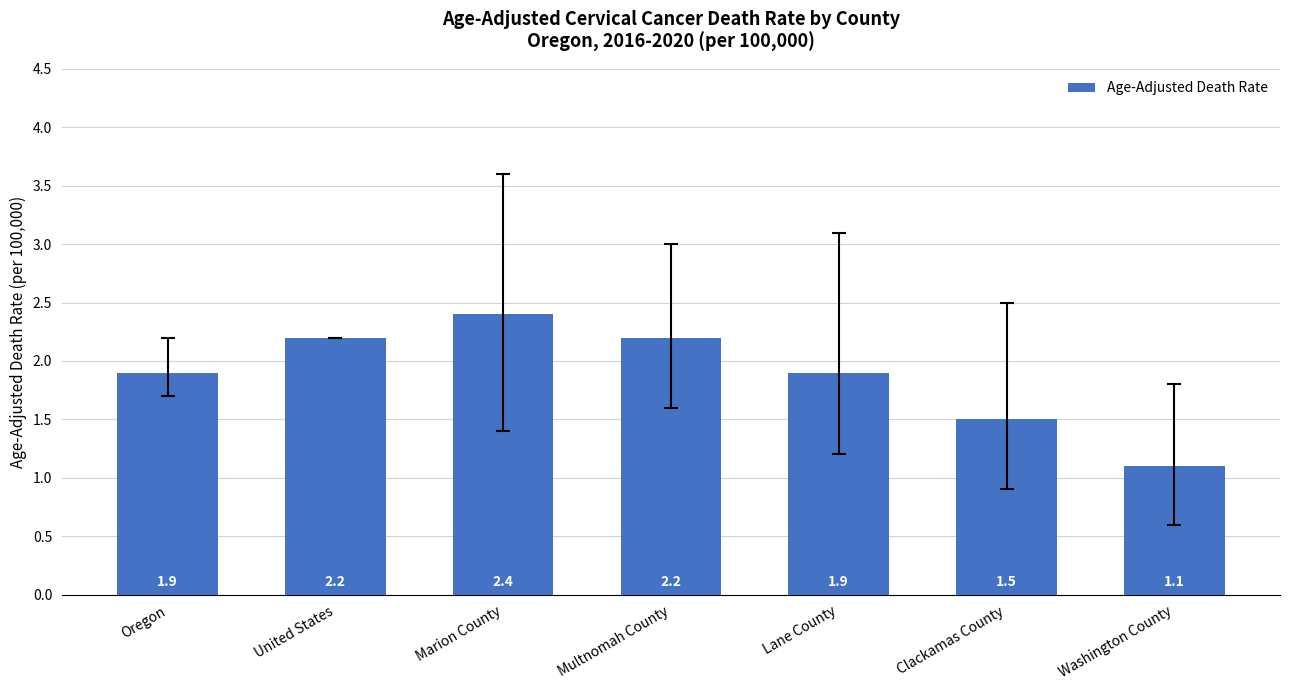

Which has a higher value, Marion County or Clackamas County?

Marion County